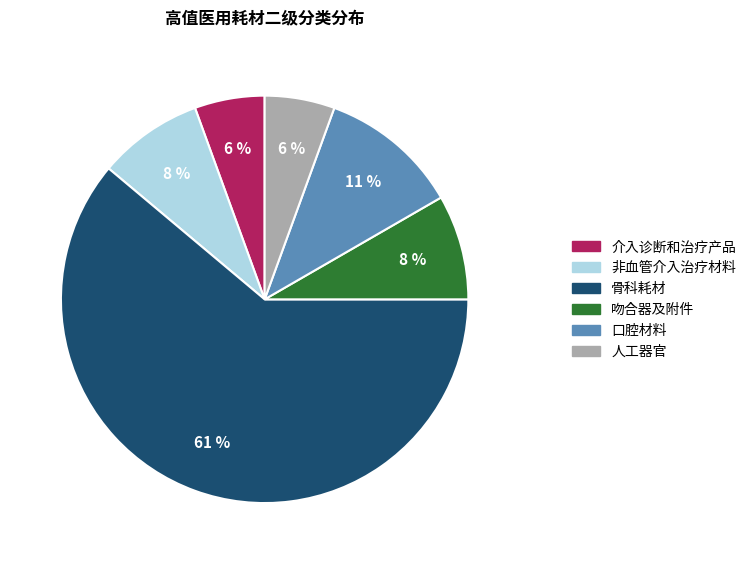

To the nearest percent, what is the difference between the 骨科耗材 and 吻合器及附件 slice percentages?

53%